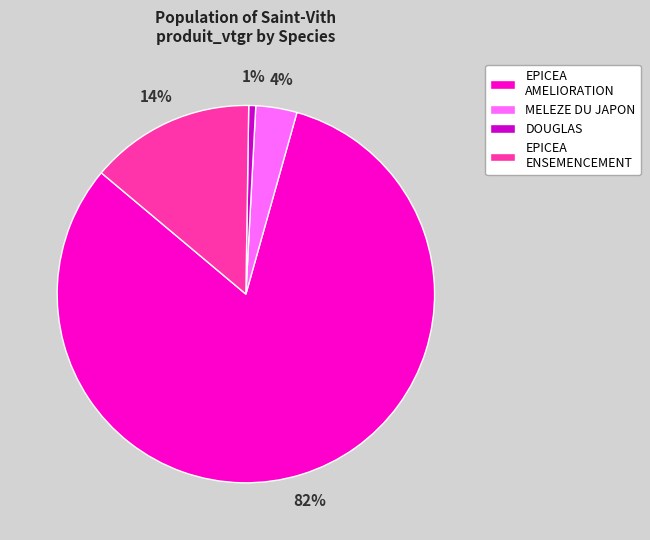

To the nearest percent, what portion does MELEZE DU JAPON represent?

4%